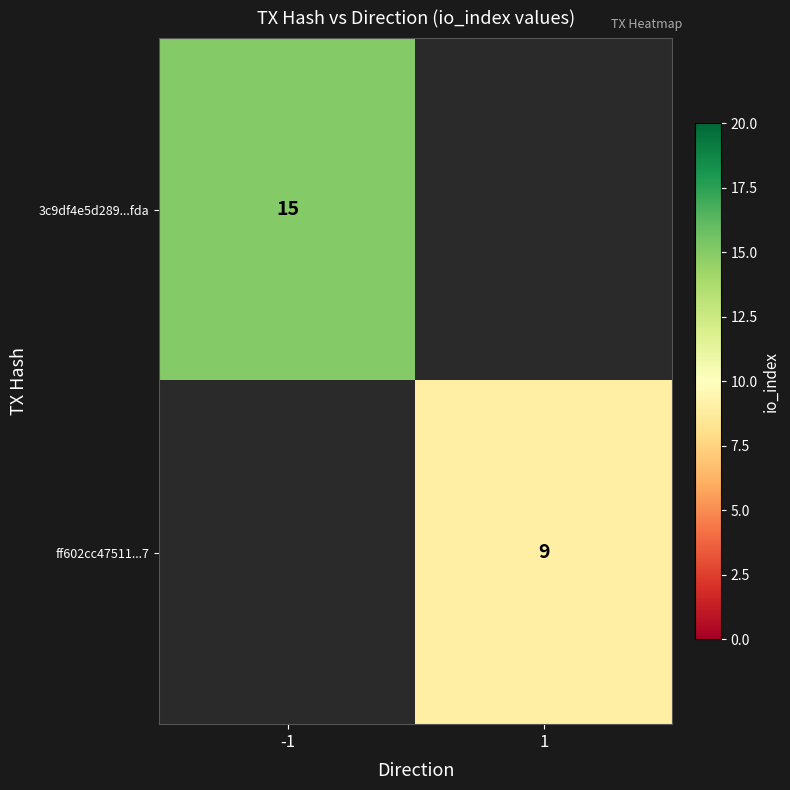

How many data points does each series have?

2